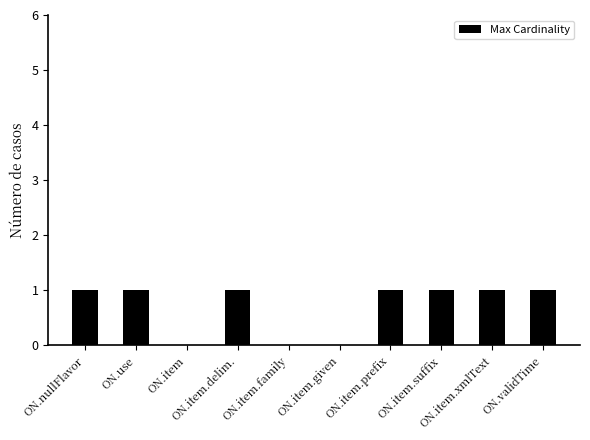

What is the sum of all values?

7